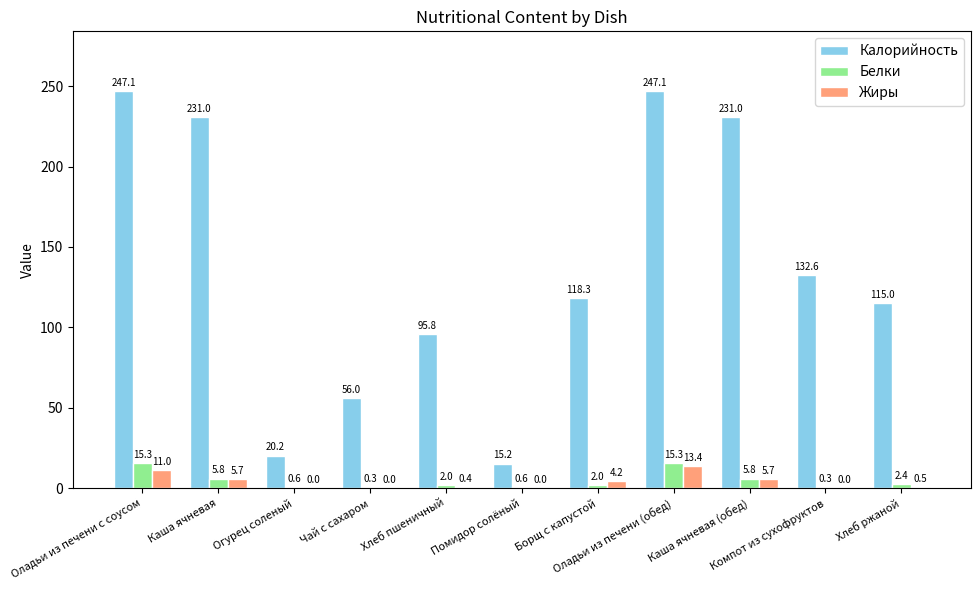

What is the highest value of the Калорийность series?

247.1